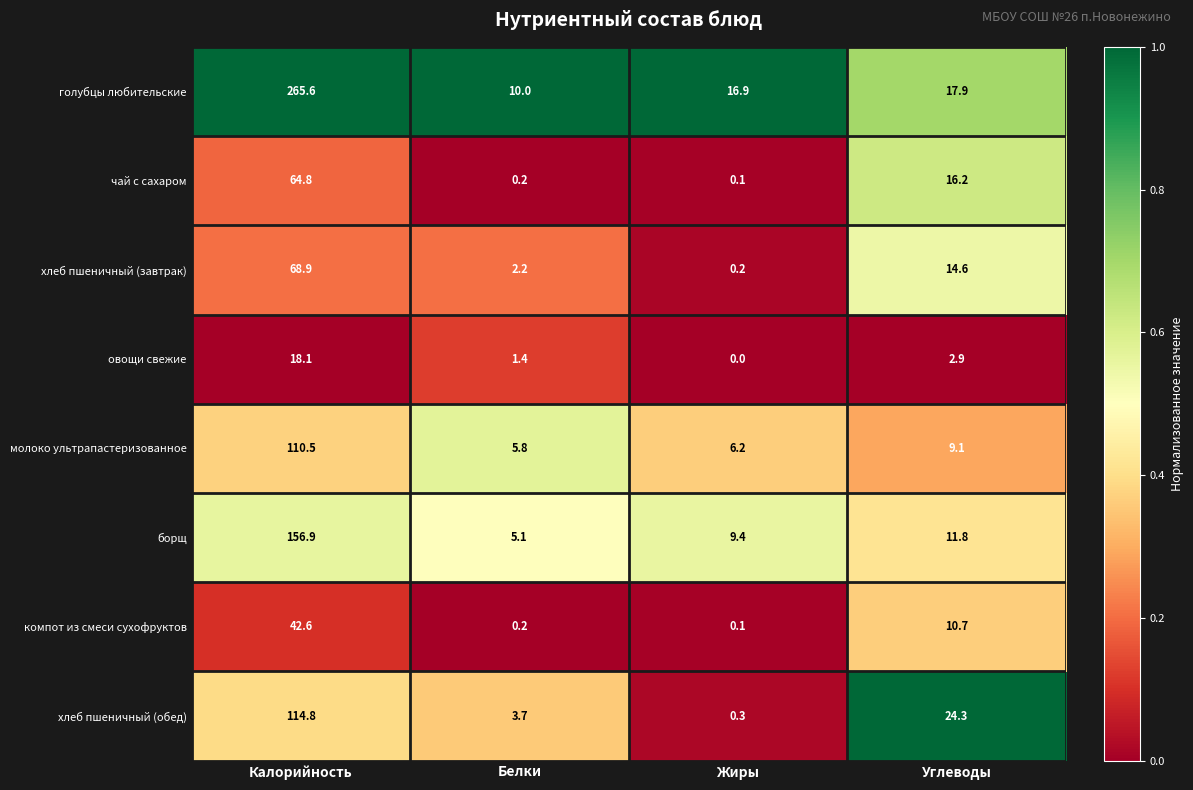

List the series in order of their peak value, lowest first.

овощи свежие, компот из смеси сухофруктов, чай с сахаром, хлеб пшеничный (завтрак), молоко ультрапастеризованное, хлеб пшеничный (обед), борщ, голубцы любительские